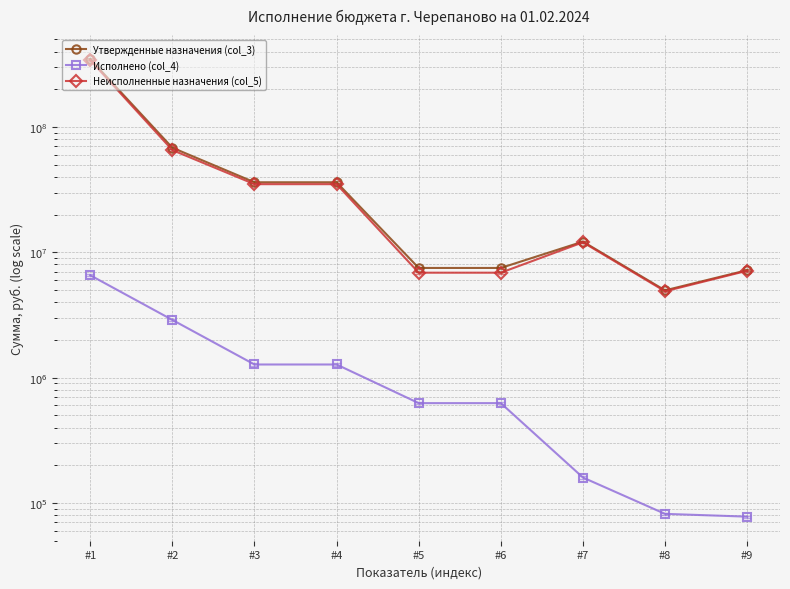

At which category does the chart reach its peak across all series?

#1